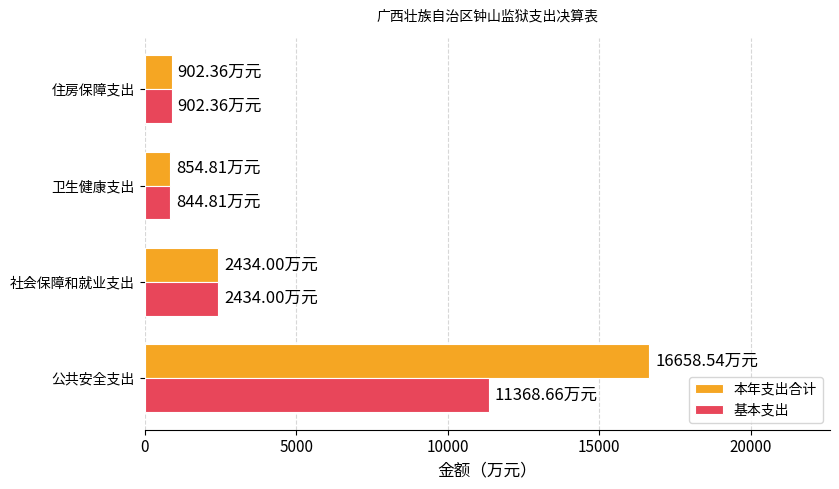

What is the average value of the 本年支出合计 series?

5212.4